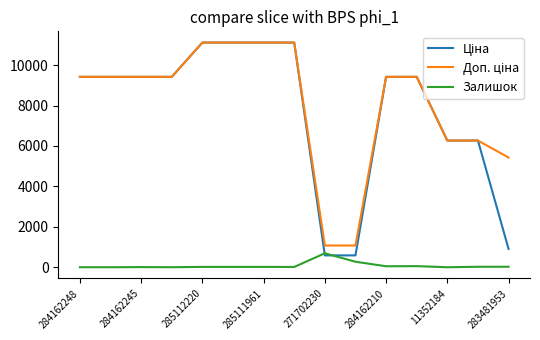

What is the maximum value for Залишок?

690.0